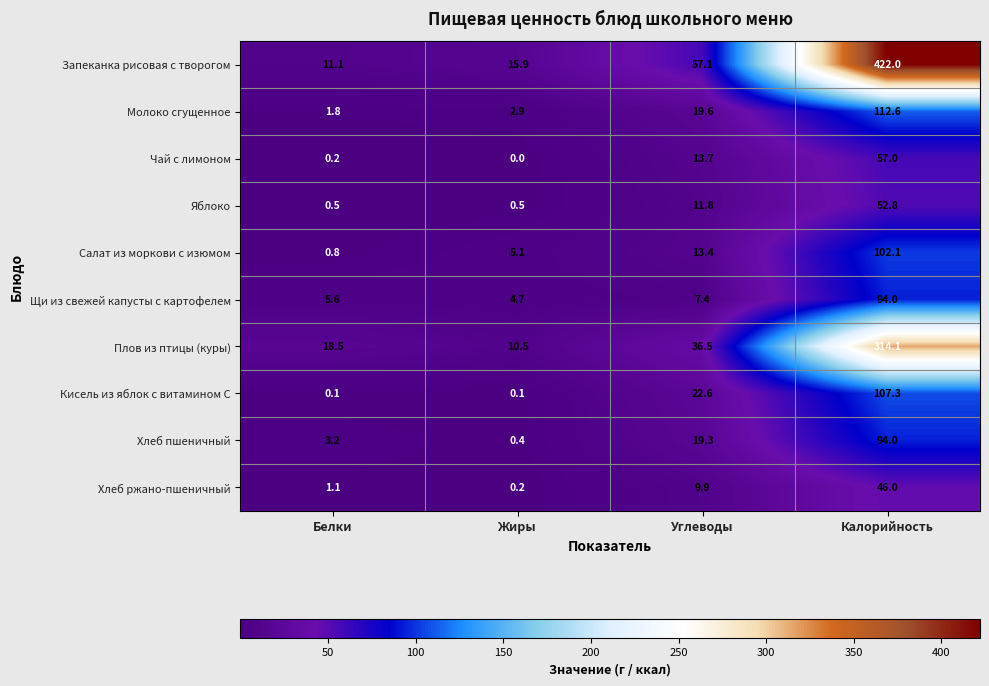

Count the number of categories in the chart.

4